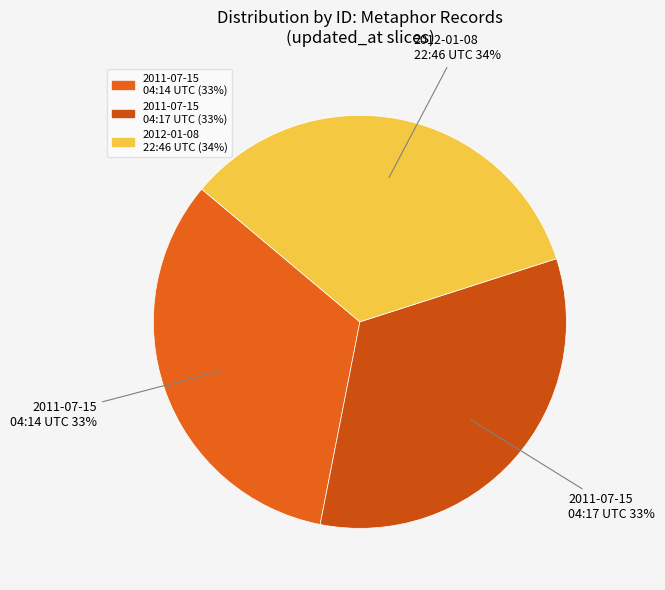

What is the ratio of the value at 2012-01-08 22:46 UTC to the value at 2011-07-15 04:17 UTC?

1.0